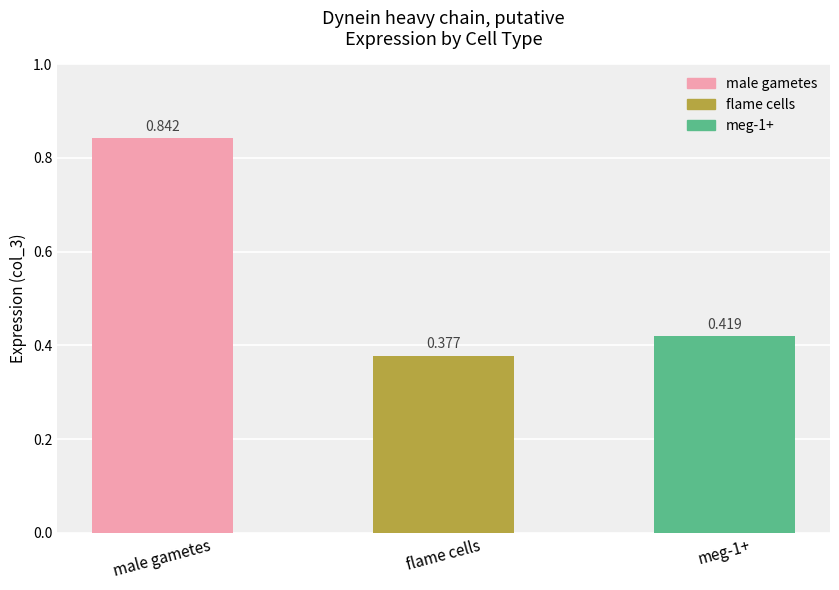

What is the label of the 1st bar from the left?

male gametes